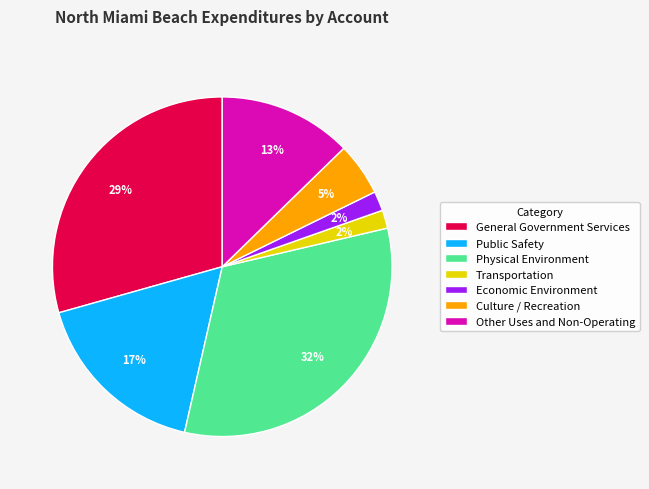

The General Government Services slice represents 41% of the pie. True or false?

False